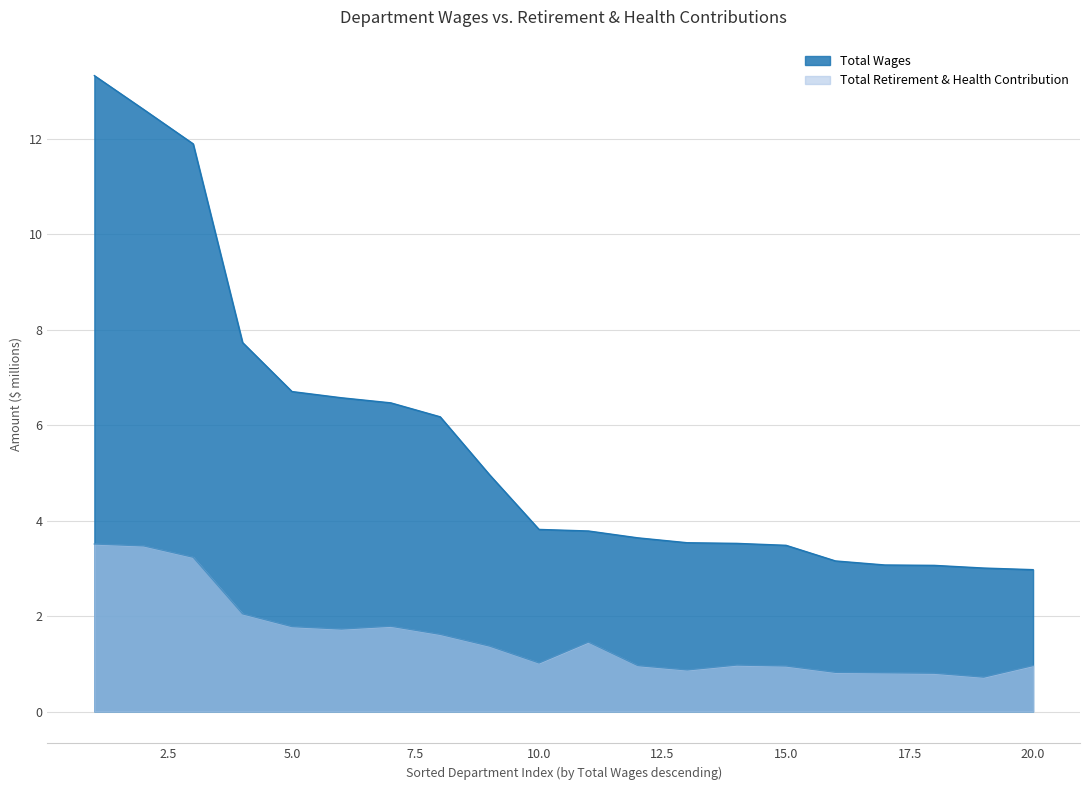

What is the highest value of the Total Retirement & Health Contribution series?

3.5